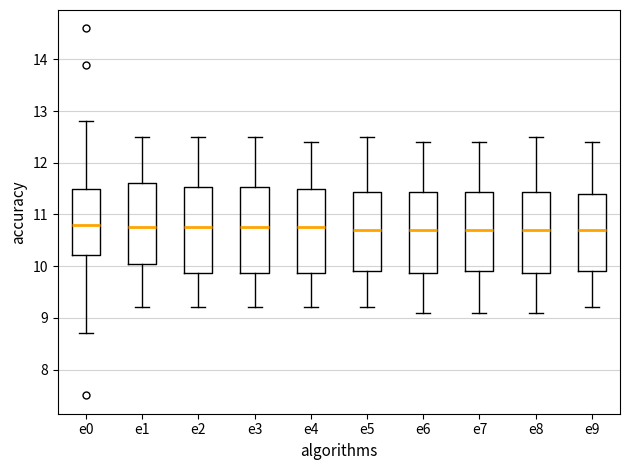

Reading left to right, transcribe this box plot: for each box, give where its median line is, the range the box spans, and where its two whiskers end, as read against the y-axis. The values are not printed on the chart, so give them approximately, as read against the axis.

e0: median 10.8, box 10.2 to 11.5, whiskers 8.7 to 12.8
e1: median 10.8, box 10.1 to 11.6, whiskers 9.2 to 12.5
e2: median 10.8, box 9.9 to 11.5, whiskers 9.2 to 12.5
e3: median 10.8, box 9.9 to 11.5, whiskers 9.2 to 12.5
e4: median 10.8, box 9.9 to 11.5, whiskers 9.2 to 12.4
e5: median 10.7, box 9.9 to 11.4, whiskers 9.2 to 12.5
e6: median 10.7, box 9.9 to 11.4, whiskers 9.1 to 12.4
e7: median 10.7, box 9.9 to 11.4, whiskers 9.1 to 12.4
e8: median 10.7, box 9.9 to 11.4, whiskers 9.1 to 12.5
e9: median 10.7, box 9.9 to 11.4, whiskers 9.2 to 12.4